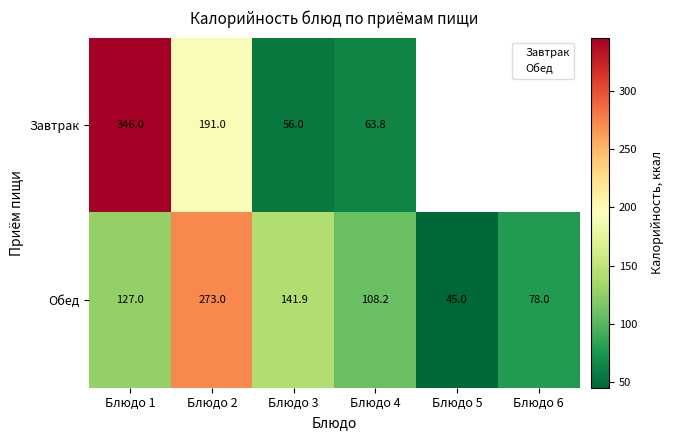

Rank the categories by value from lowest to highest.

Блюдо 5, Блюдо 6, Блюдо 4, Блюдо 1, Блюдо 3, Блюдо 2